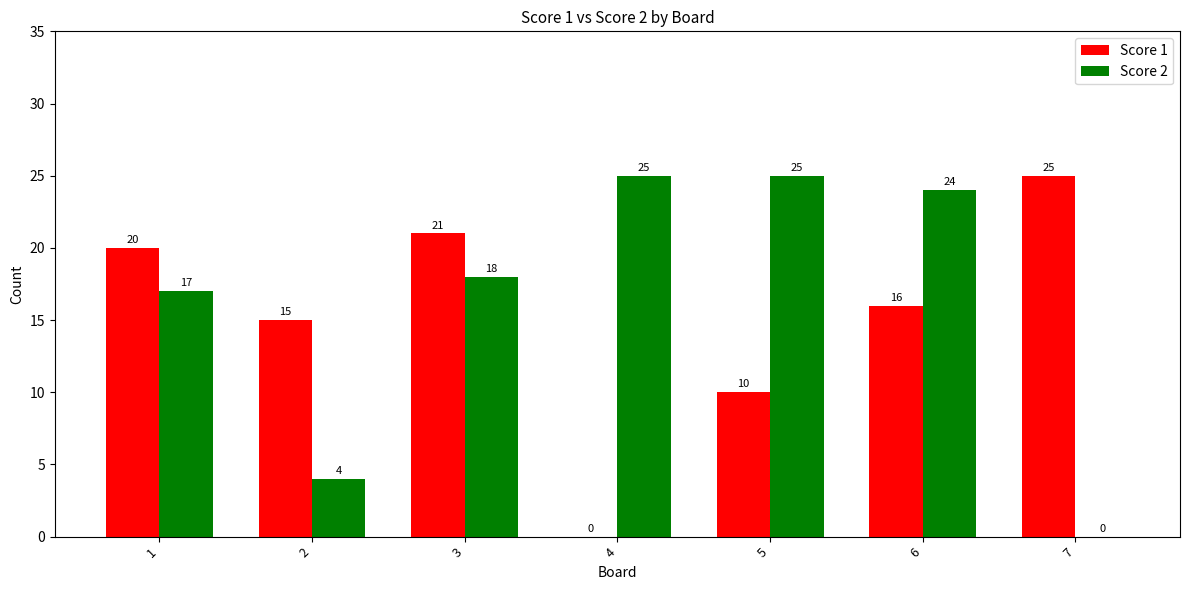

How many distinct data groups are displayed?

2